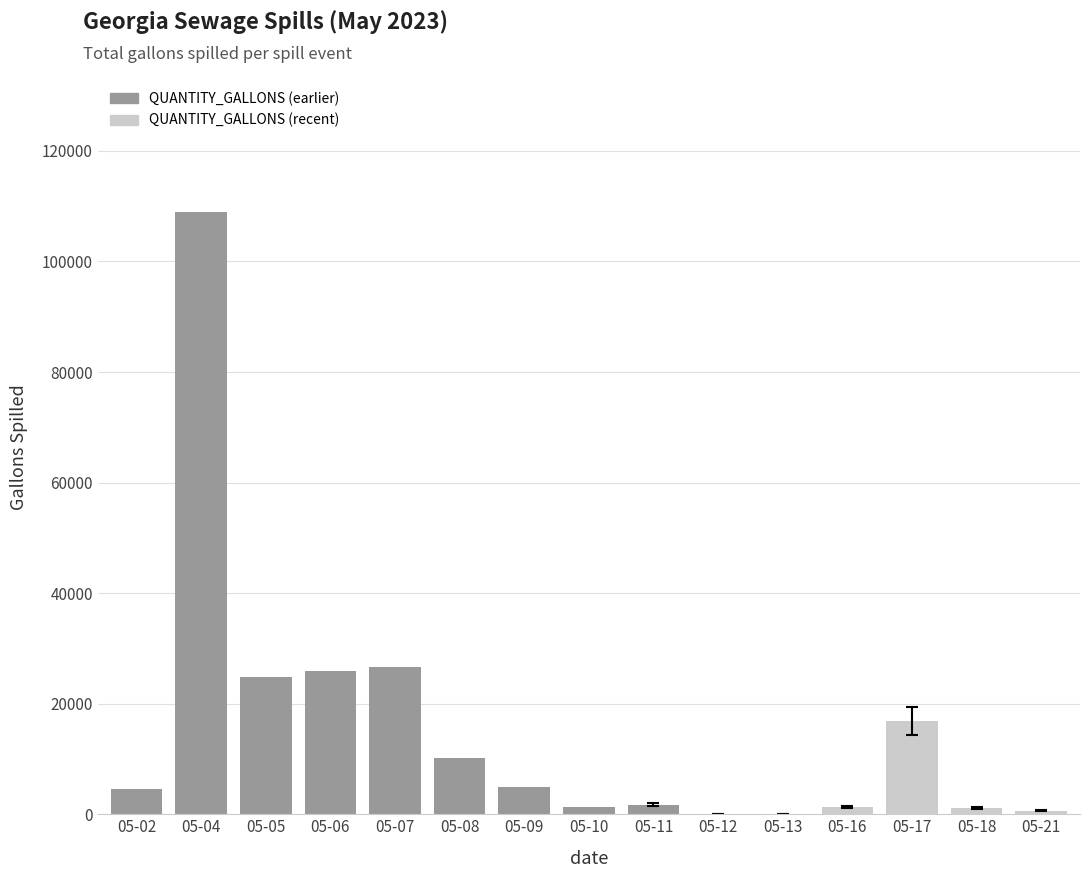

Count the number of categories in the chart.

15